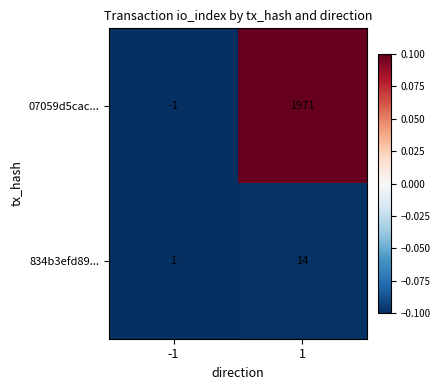

Which series has the largest range (max minus min)?

07059d5cac...